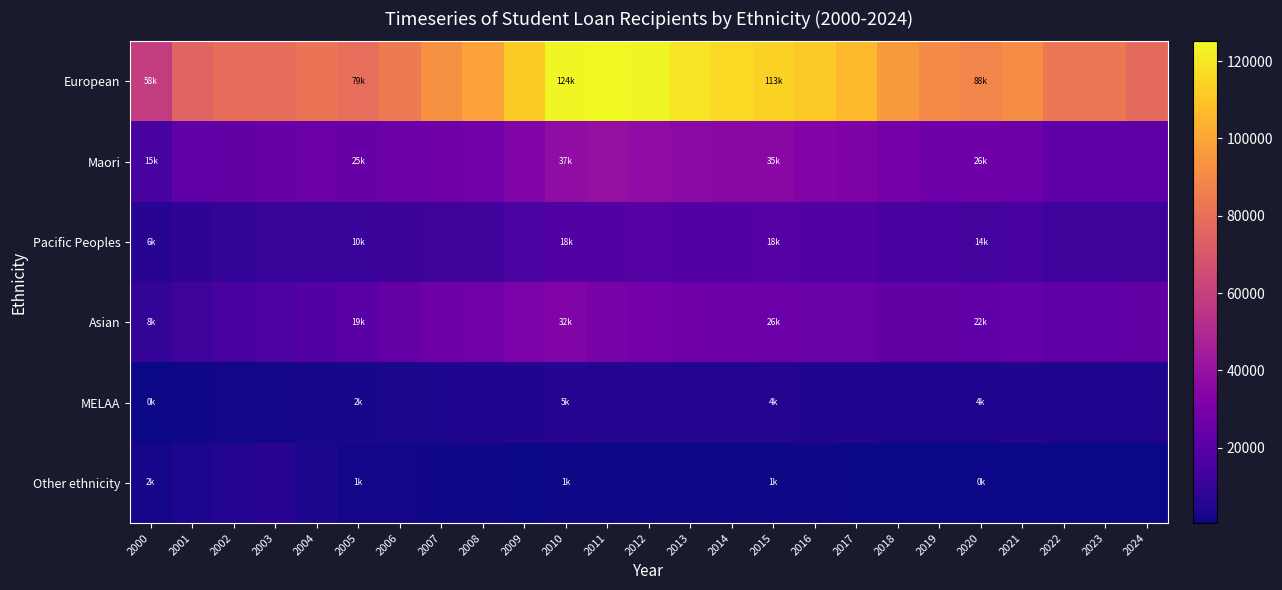

What is the minimum value shown in the chart?

459